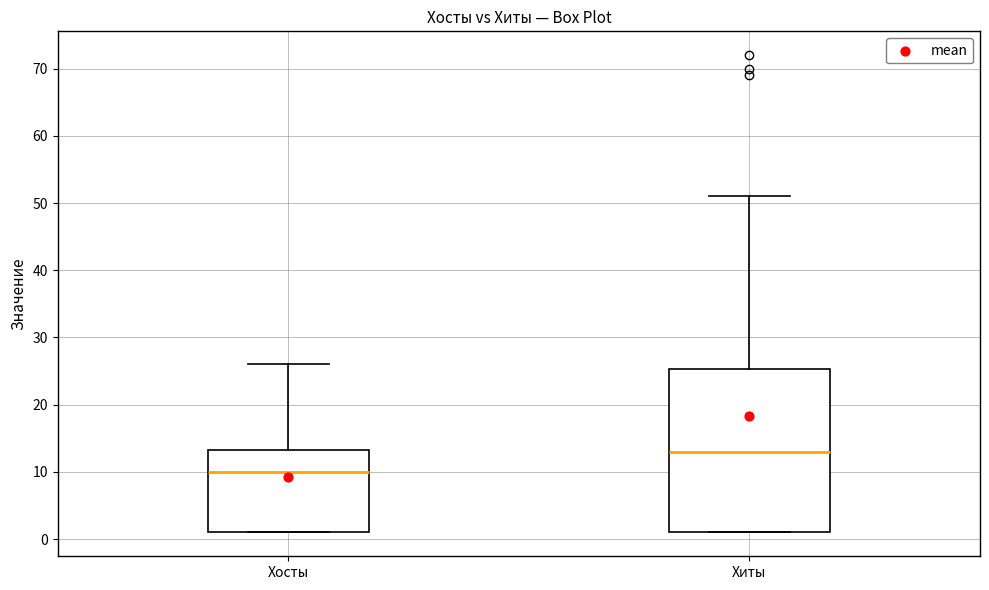

Where is the upper edge of the box for Хиты on the y-axis? The values are not printed on the chart, so give them approximately, as read against the axis.

25